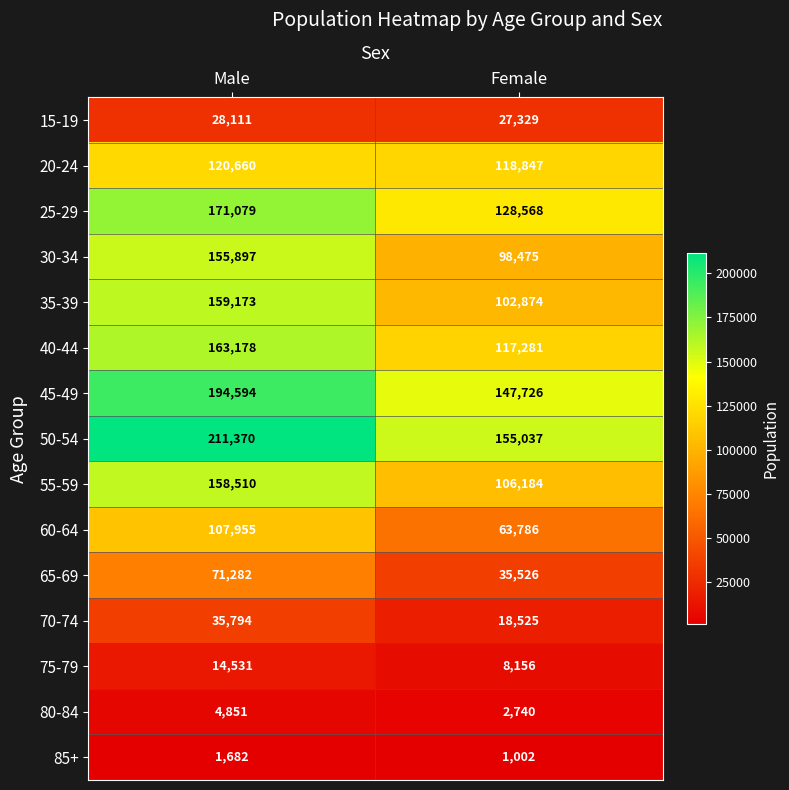

What is the difference between the 15-19 values at Female and Male?

782